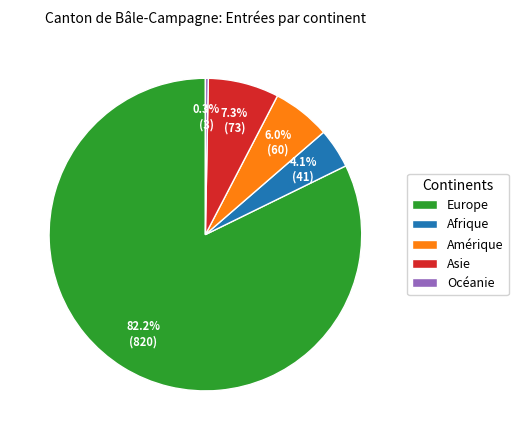

To the nearest percent, what percentage of the pie is Asie?

7%